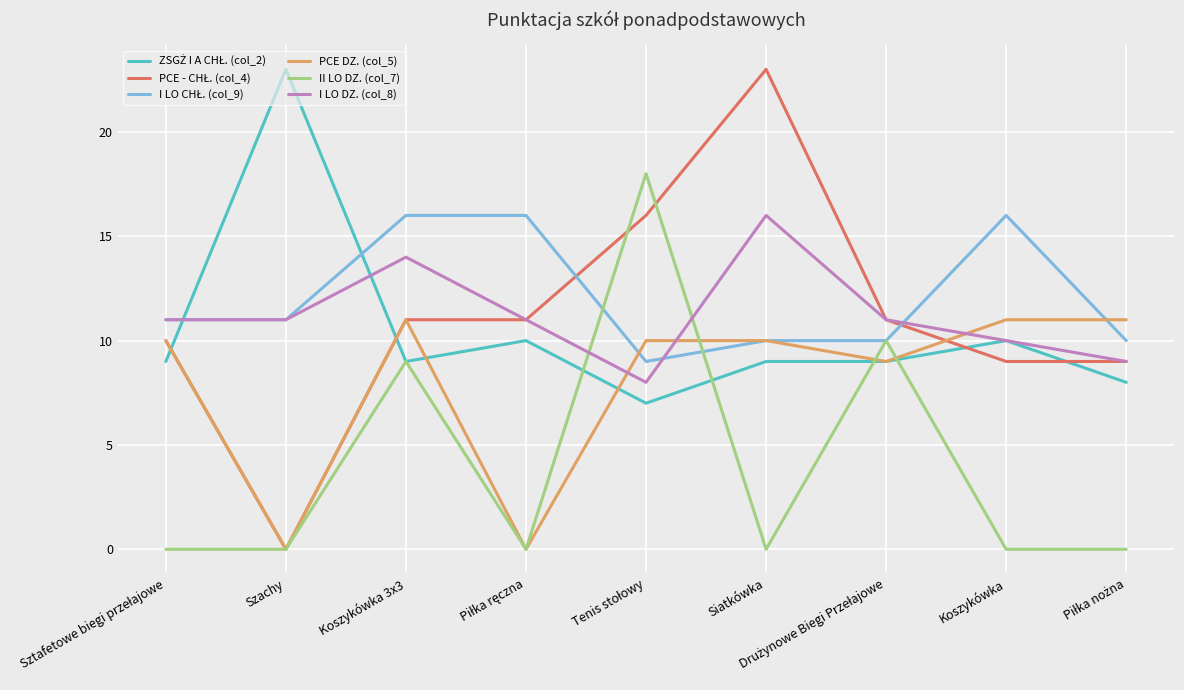

What is the greatest value displayed?

23